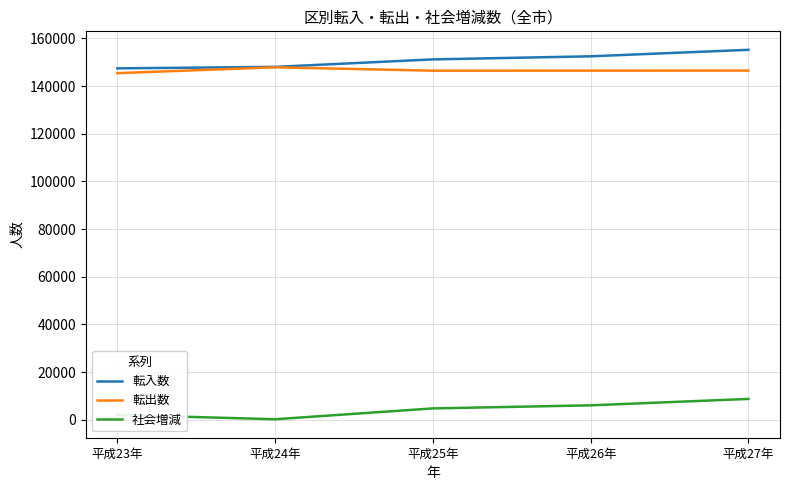

Which series has the largest total across all categories?

転入数